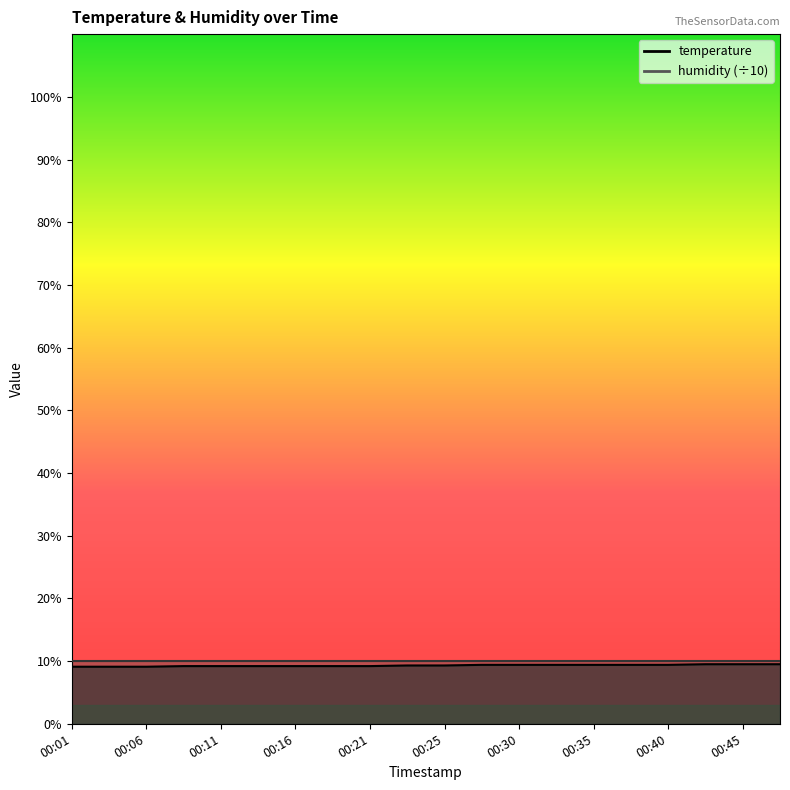

What is the ratio of the value at 00:11 to the value at 00:25?

1.0